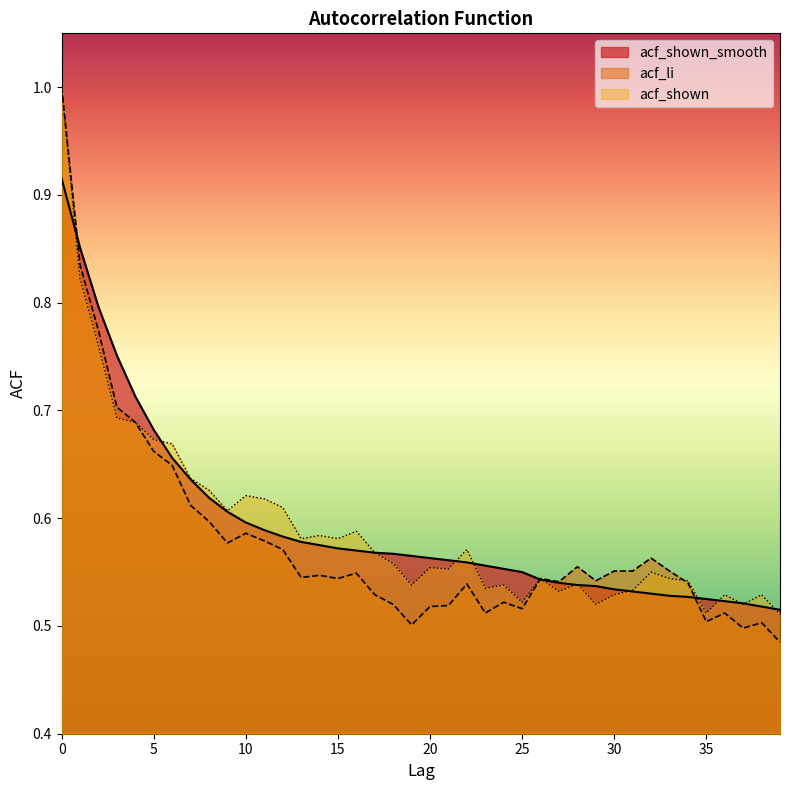

Reading left to right, extract all data points from this chart.

acf_shown_smooth: 0.9	0.9	0.8	0.8	0.7	0.7	0.7	0.6	0.6	0.6	0.6	0.6	0.6	0.6	0.6	0.6	0.6	0.6	0.6	0.6	0.6	0.6	0.6	0.6	0.6	0.6	0.5	0.5	0.5	0.5	0.5	0.5	0.5	0.5	0.5	0.5	0.5	0.5	0.5	0.5
acf_li: 1.0	0.8	0.8	0.7	0.7	0.7	0.6	0.6	0.6	0.6	0.6	0.6	0.6	0.5	0.5	0.5	0.5	0.5	0.5	0.5	0.5	0.5	0.5	0.5	0.5	0.5	0.5	0.5	0.6	0.5	0.6	0.6	0.6	0.6	0.5	0.5	0.5	0.5	0.5	0.5
acf_shown: 1.0	0.8	0.8	0.7	0.7	0.7	0.7	0.6	0.6	0.6	0.6	0.6	0.6	0.6	0.6	0.6	0.6	0.6	0.6	0.5	0.6	0.6	0.6	0.5	0.5	0.5	0.5	0.5	0.5	0.5	0.5	0.5	0.6	0.5	0.5	0.5	0.5	0.5	0.5	0.5